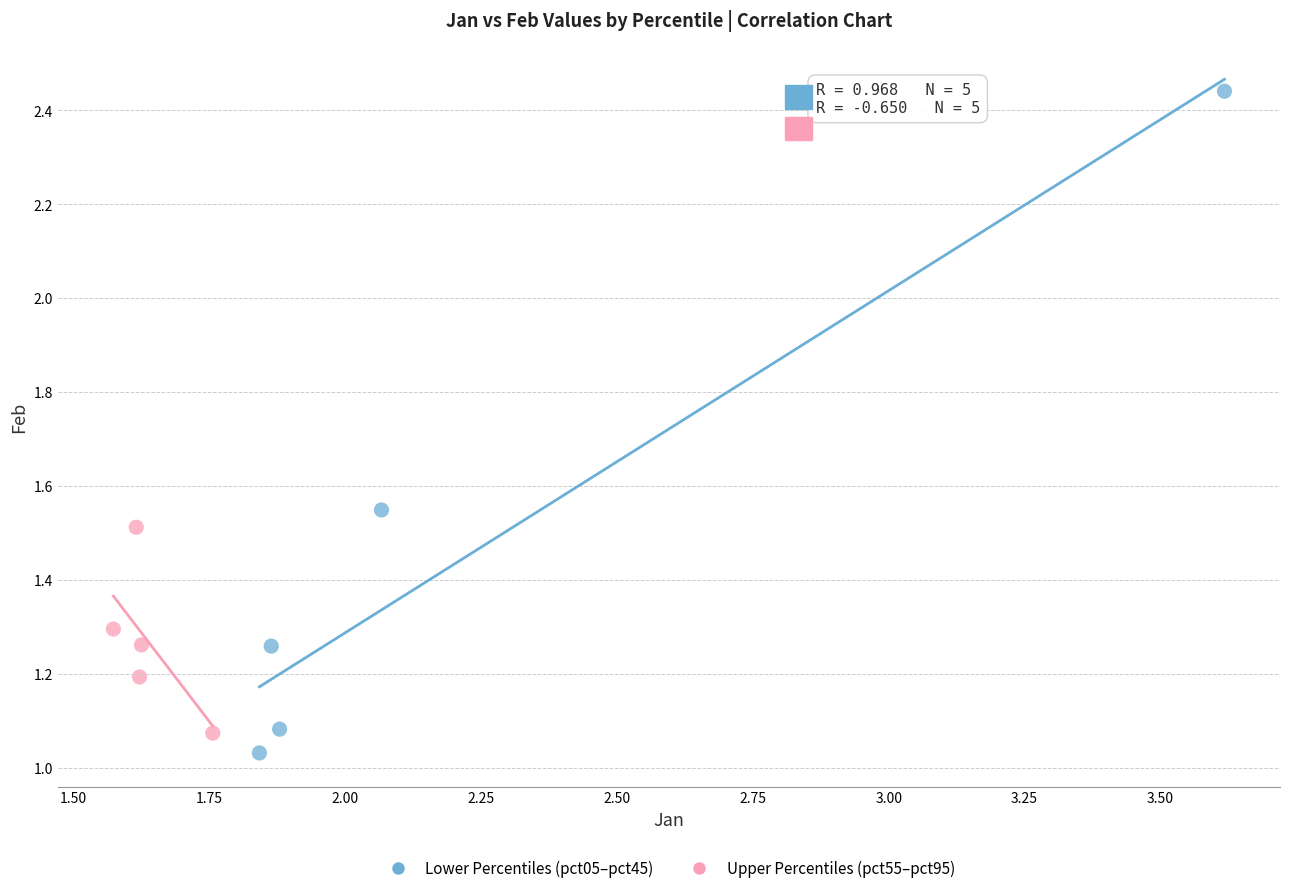

Which series contains the highest Y value?

Lower Percentiles (pct05–pct45)